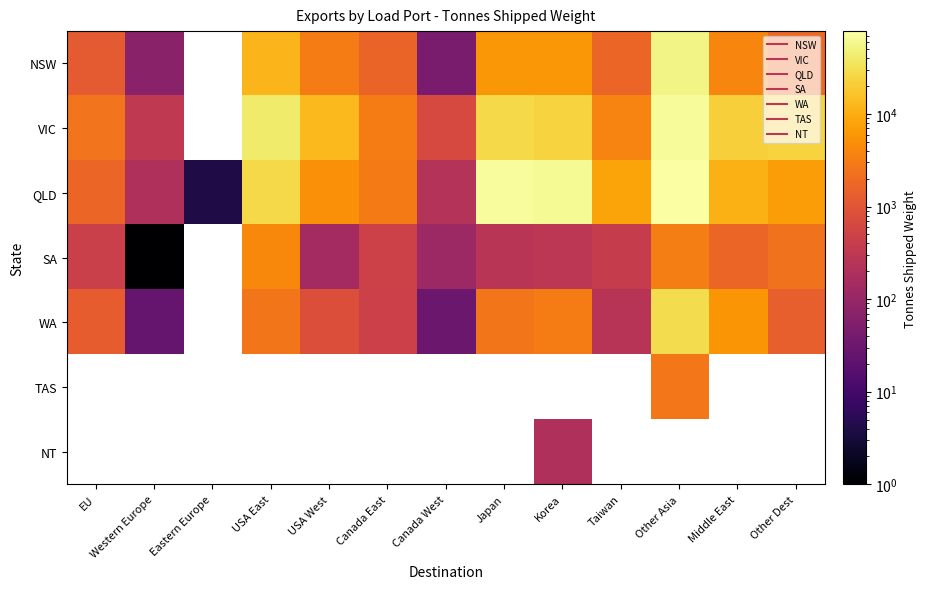

Which series changed the most between Eastern Europe and Canada West?

QLD